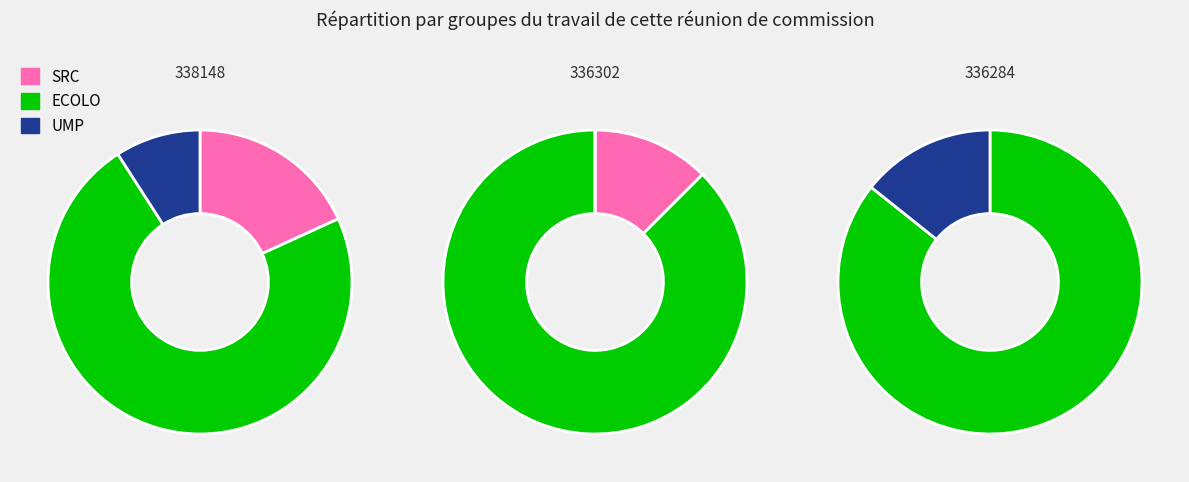

To the nearest percent, what is the average slice percentage?

33%